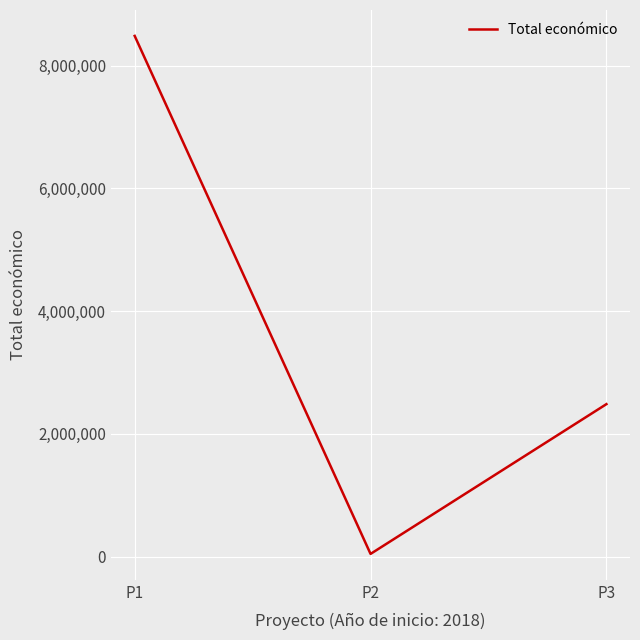

List the labels in order of value, largest first.

P1, P3, P2